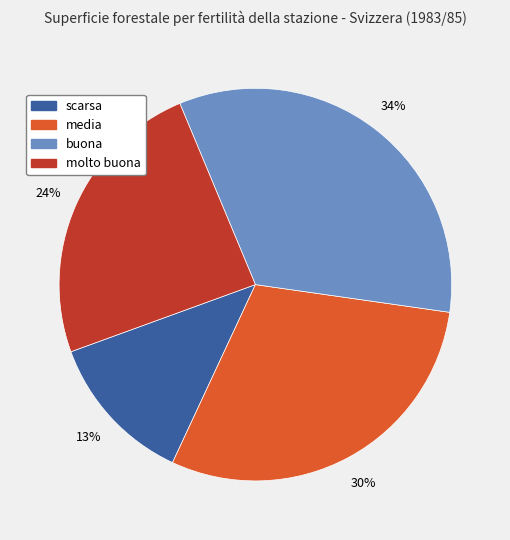

Is there a majority slice in this chart?

No